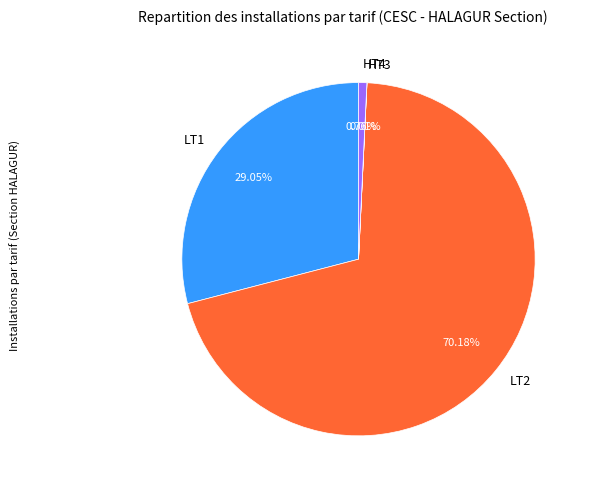

To the nearest percent, what is the difference between the largest and smallest slice percentages?

70%